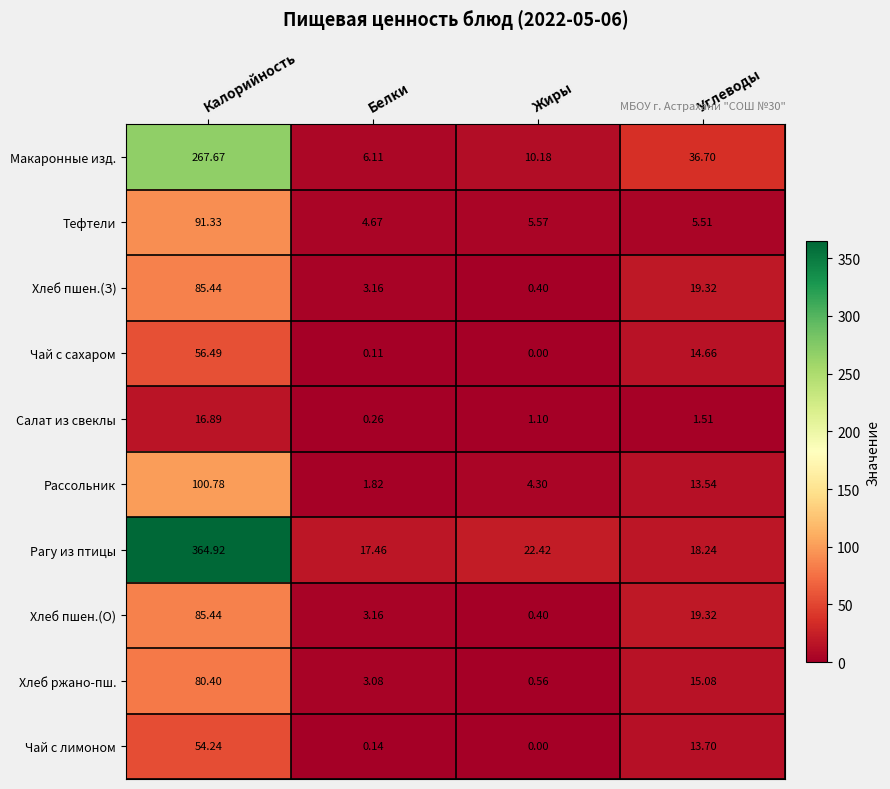

At which label does Салат из свеклы first exceed 1?

Калорийность